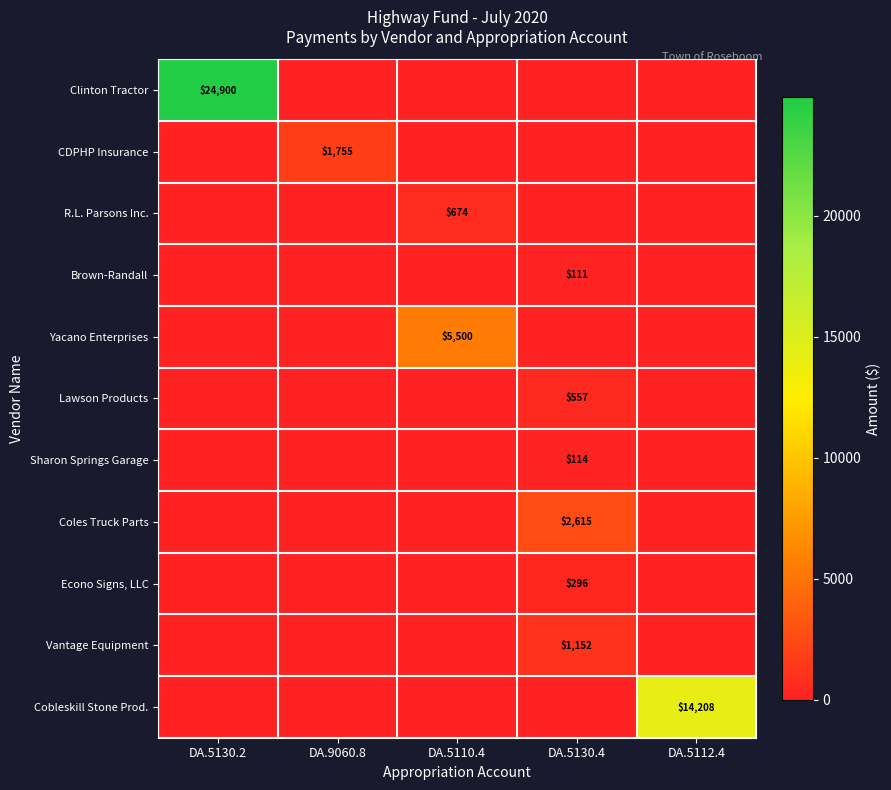

True or false: Brown-Randall has a value of 163 at DA.5130.4.

False